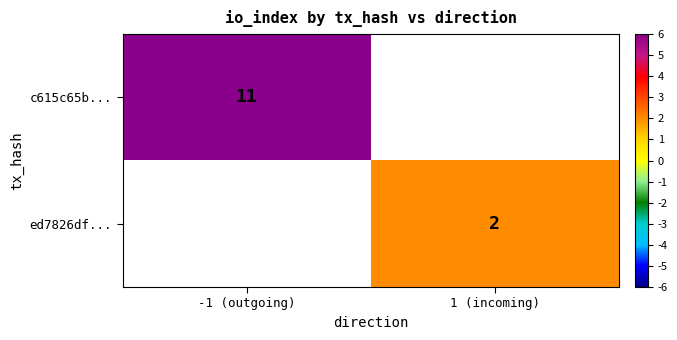

Is the value of ed7826df... at 1 (incoming) greater than the value of c615c65b... at -1 (outgoing)?

No